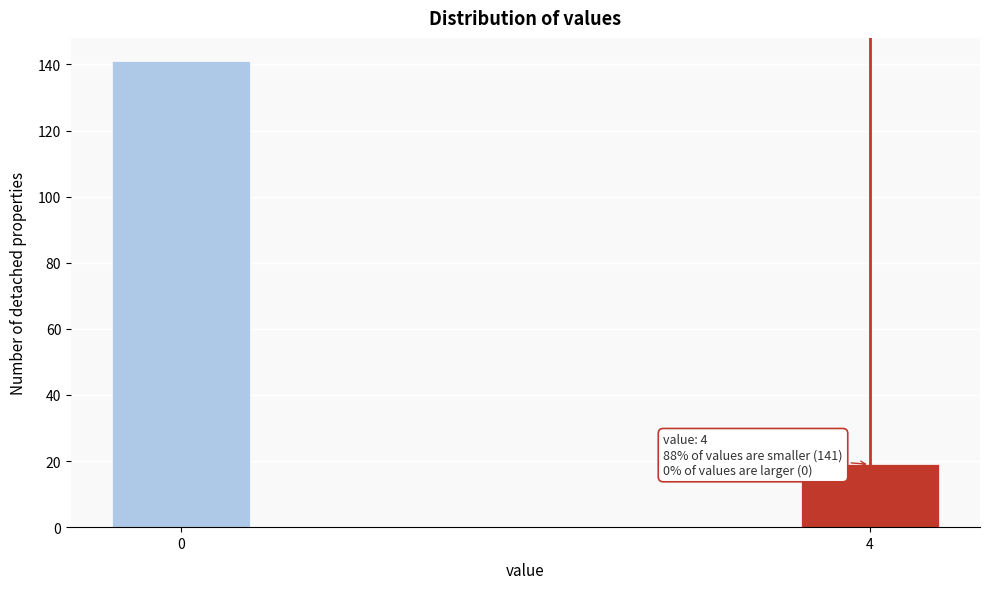

Reading right to left, extract all data points from this chart.

19	141